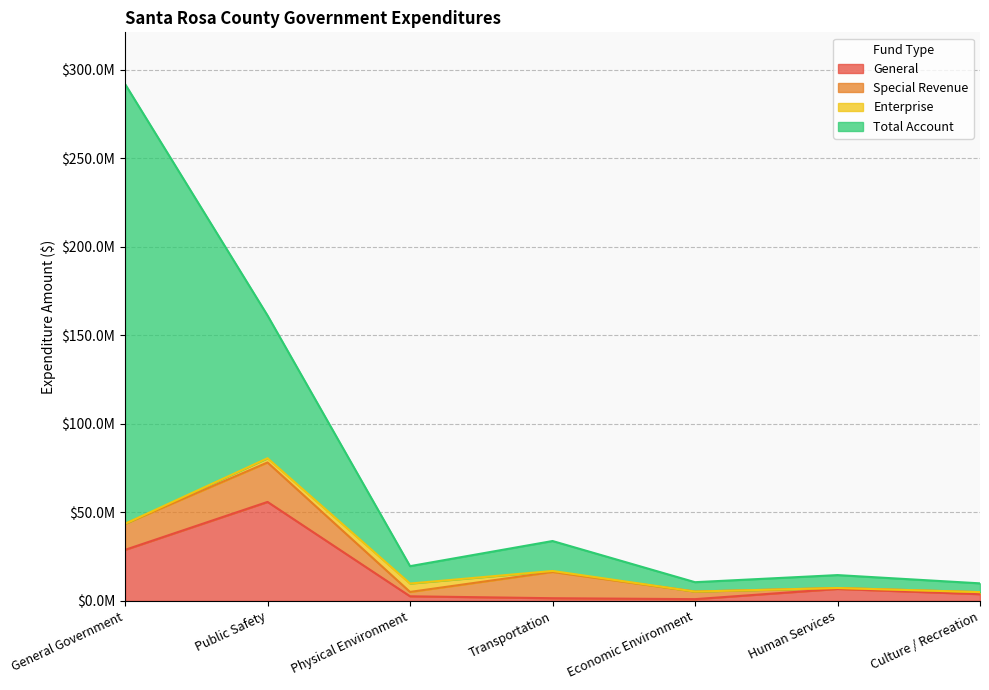

What is the greatest value displayed?

248364912